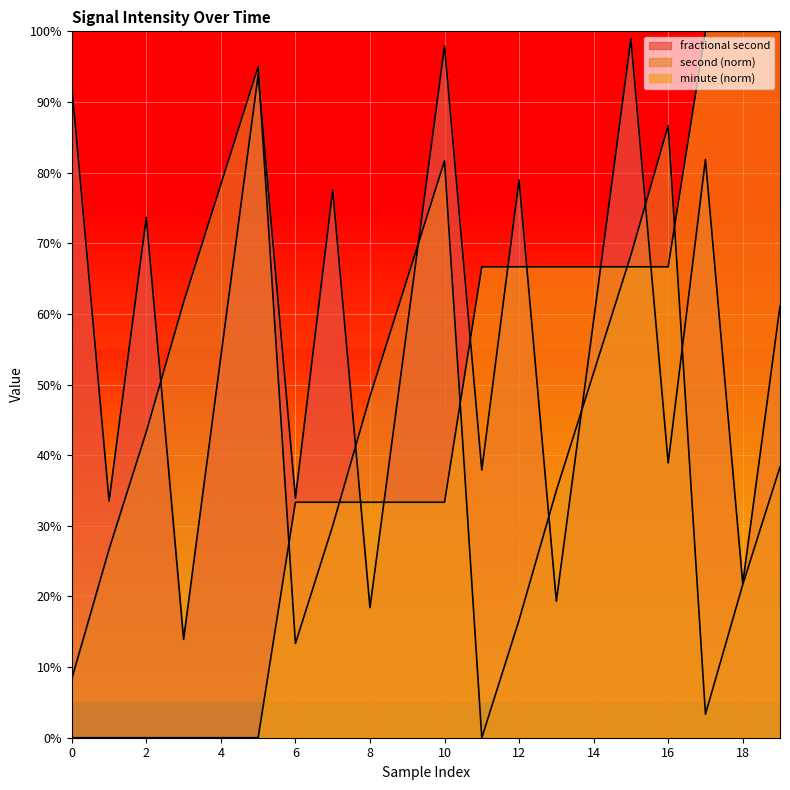

Between which two adjacent categories do second and minute first intersect?

5 and 6